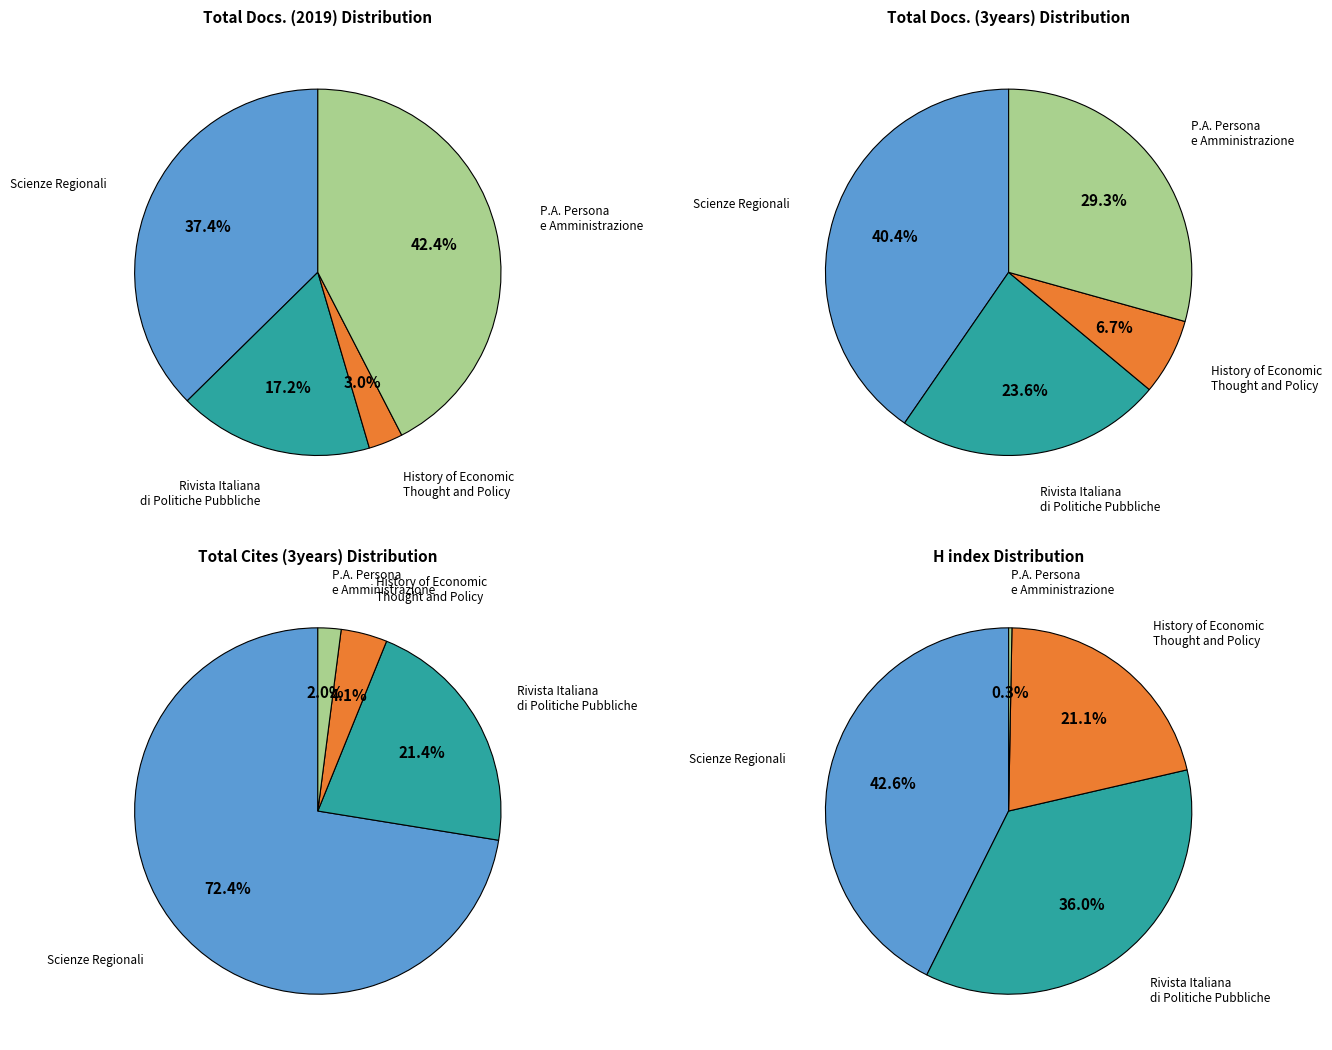

Combined, what portion of the pie is P.A. Persona e Amministrazione and Rivista Italiana di Politiche Pubbliche?

59.6%